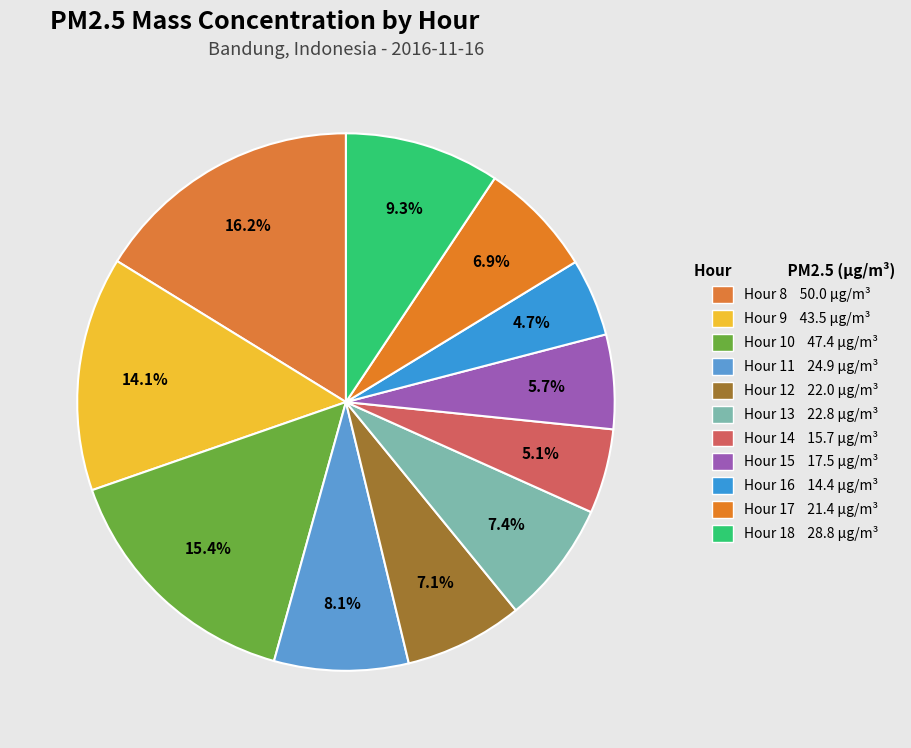

How many segments does this pie chart have?

11